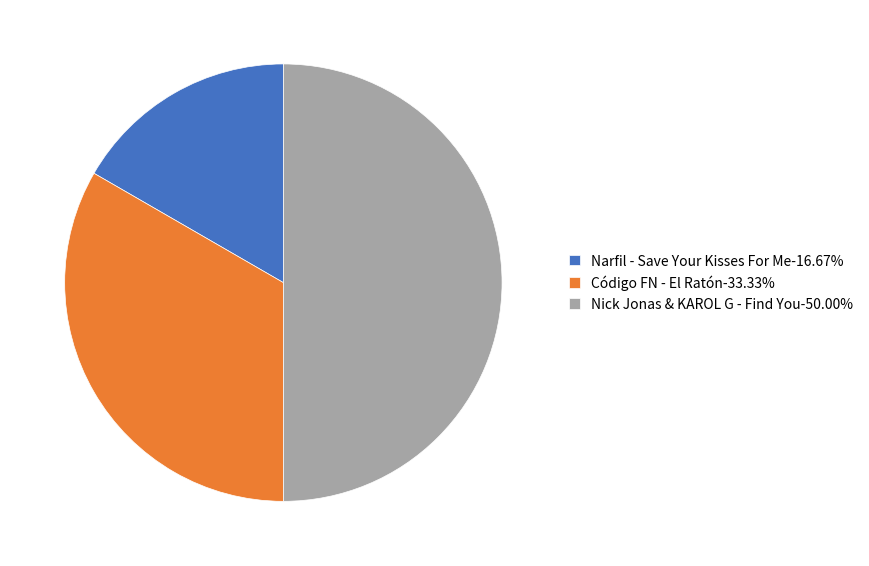

What is the smallest slice in the pie chart?

Narfil - Save Your Kisses For Me